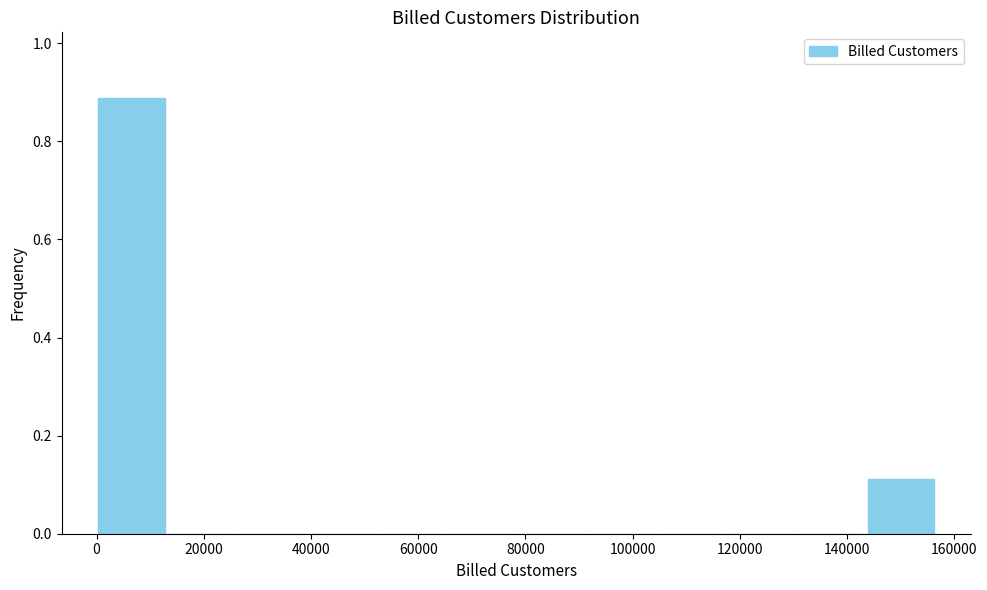

Which range on the x-axis has the tallest bar?

0 to 14000